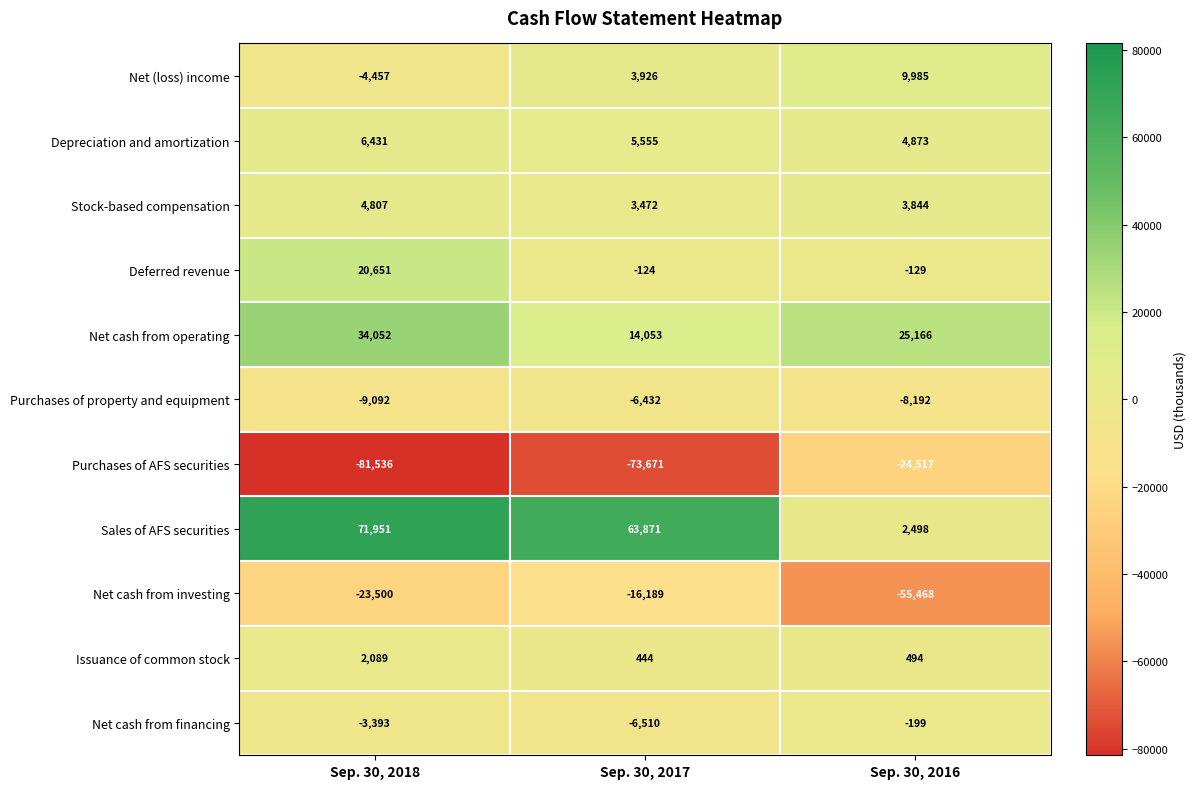

Between Sep. 30, 2017 and Sep. 30, 2016, which series saw the biggest shift?

Sales of AFS securities